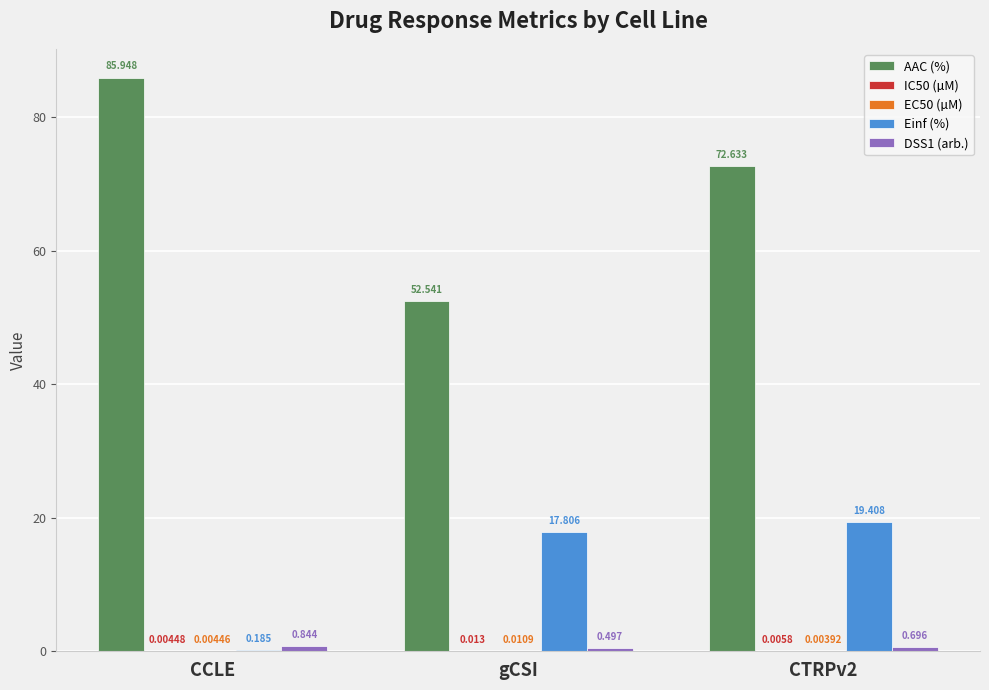

What is the total value across all series at gCSI?

70.9